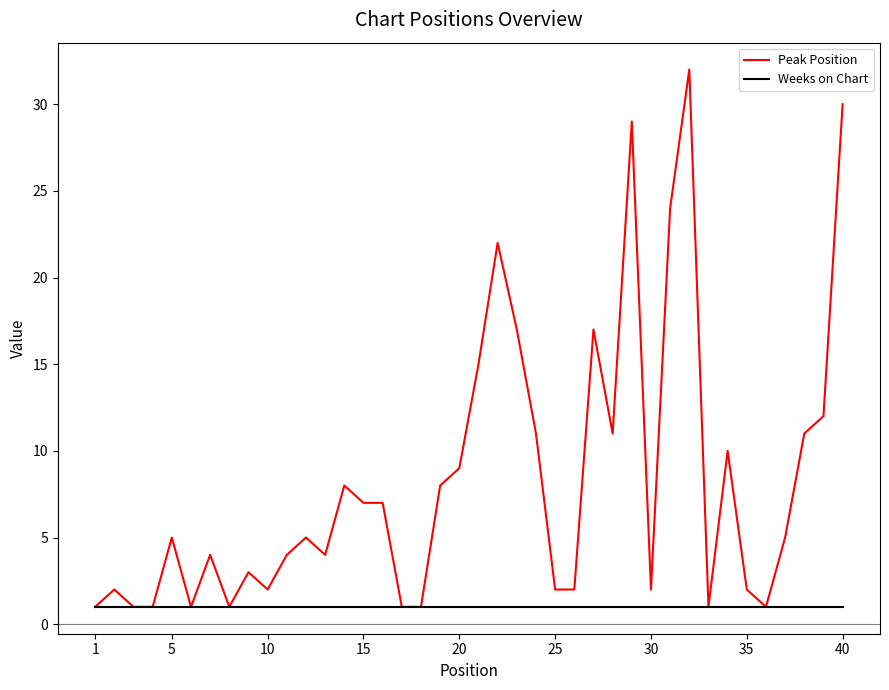

What is the maximum value shown in the chart?

32